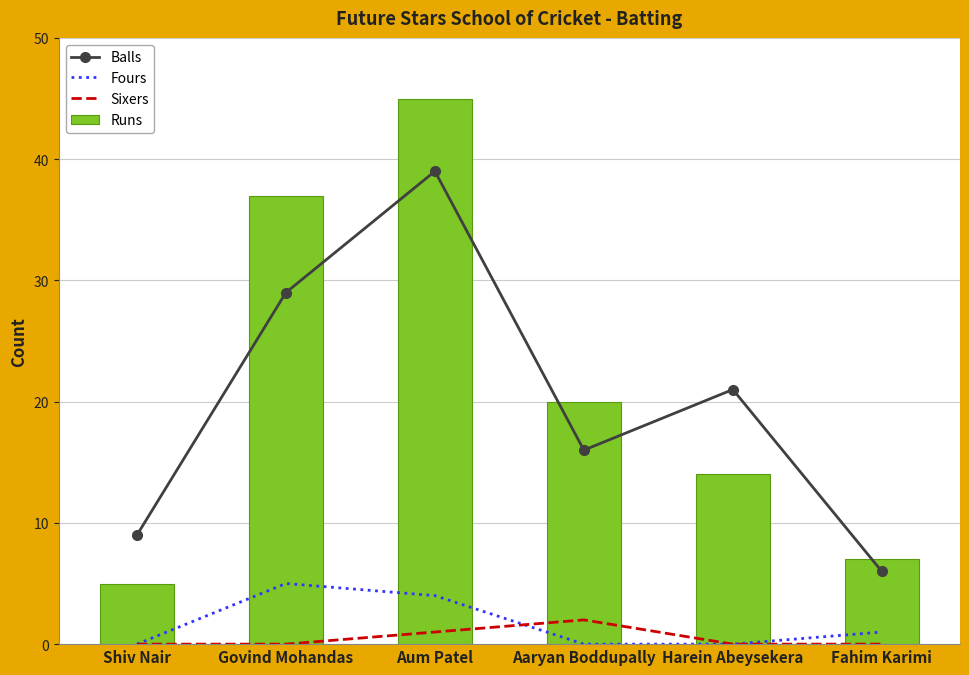

Where is Balls nearest to the value 22?

Harein Abeysekera